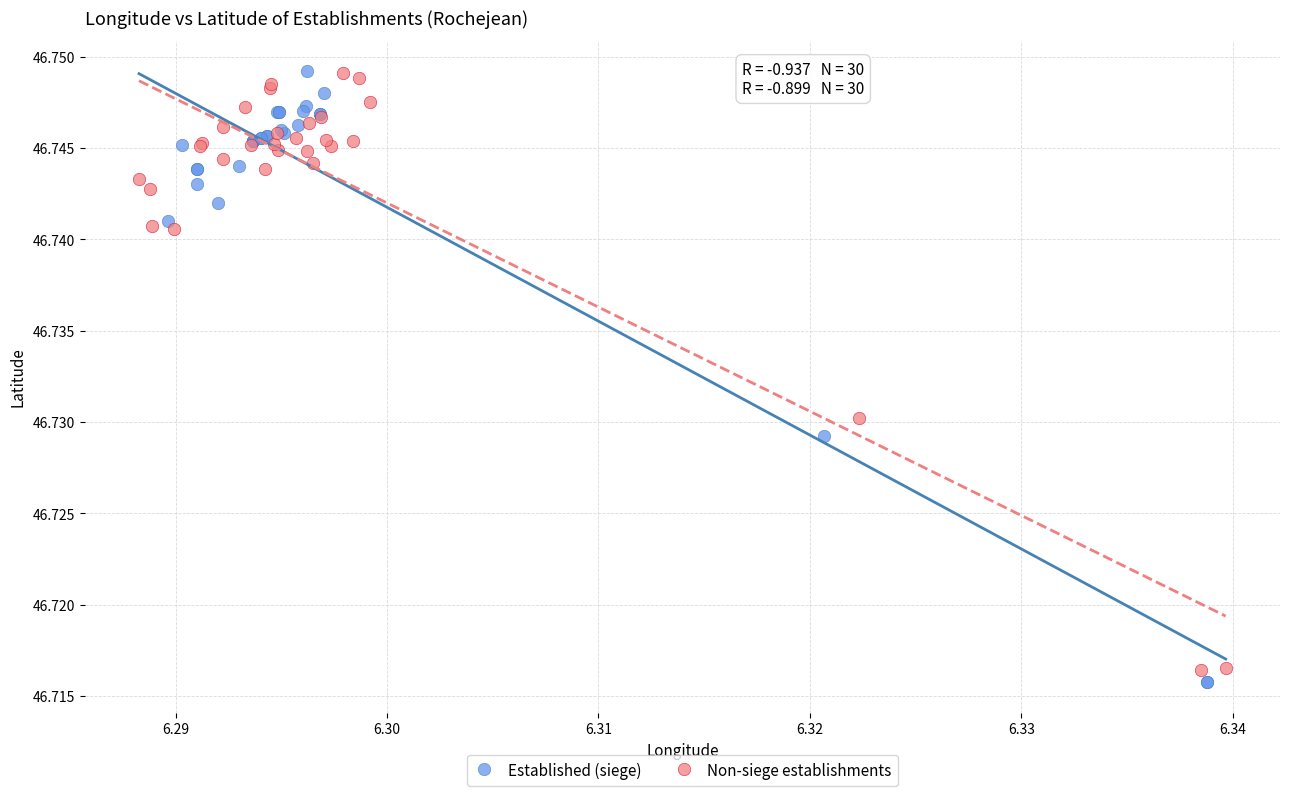

What are all the series names shown in the legend?

Established (siege), Non-siege establishments